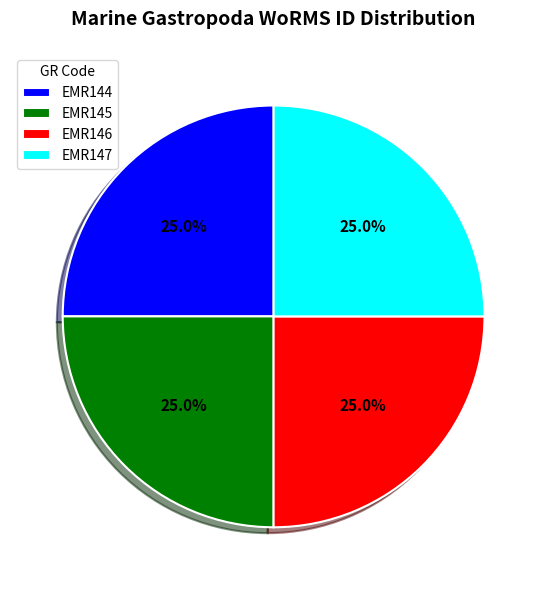

To the nearest percent, what is the combined percentage of EMR145 and EMR144?

50%